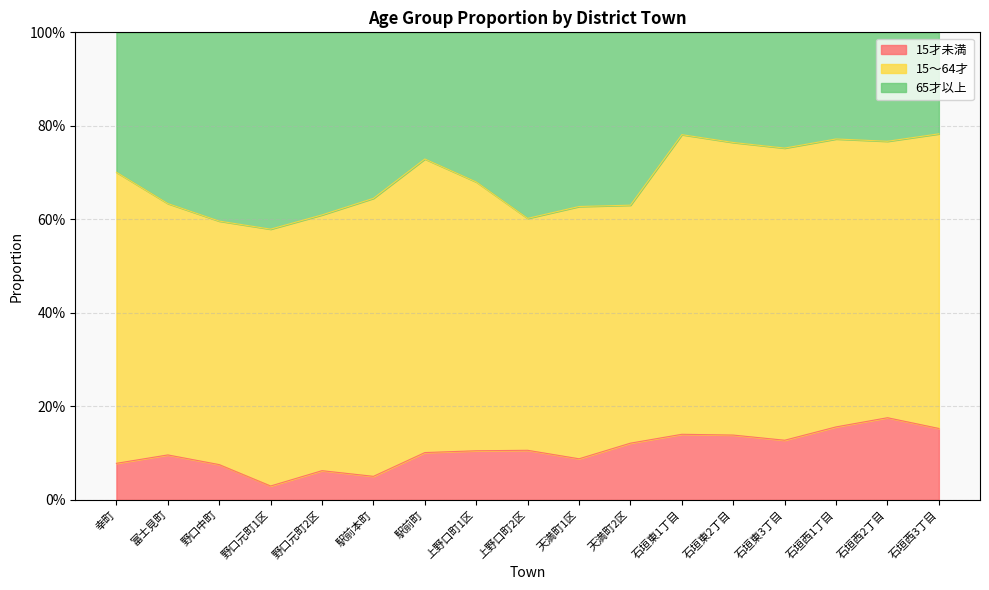

What value does the 15才未満 series have at 天満町2区?

0.1